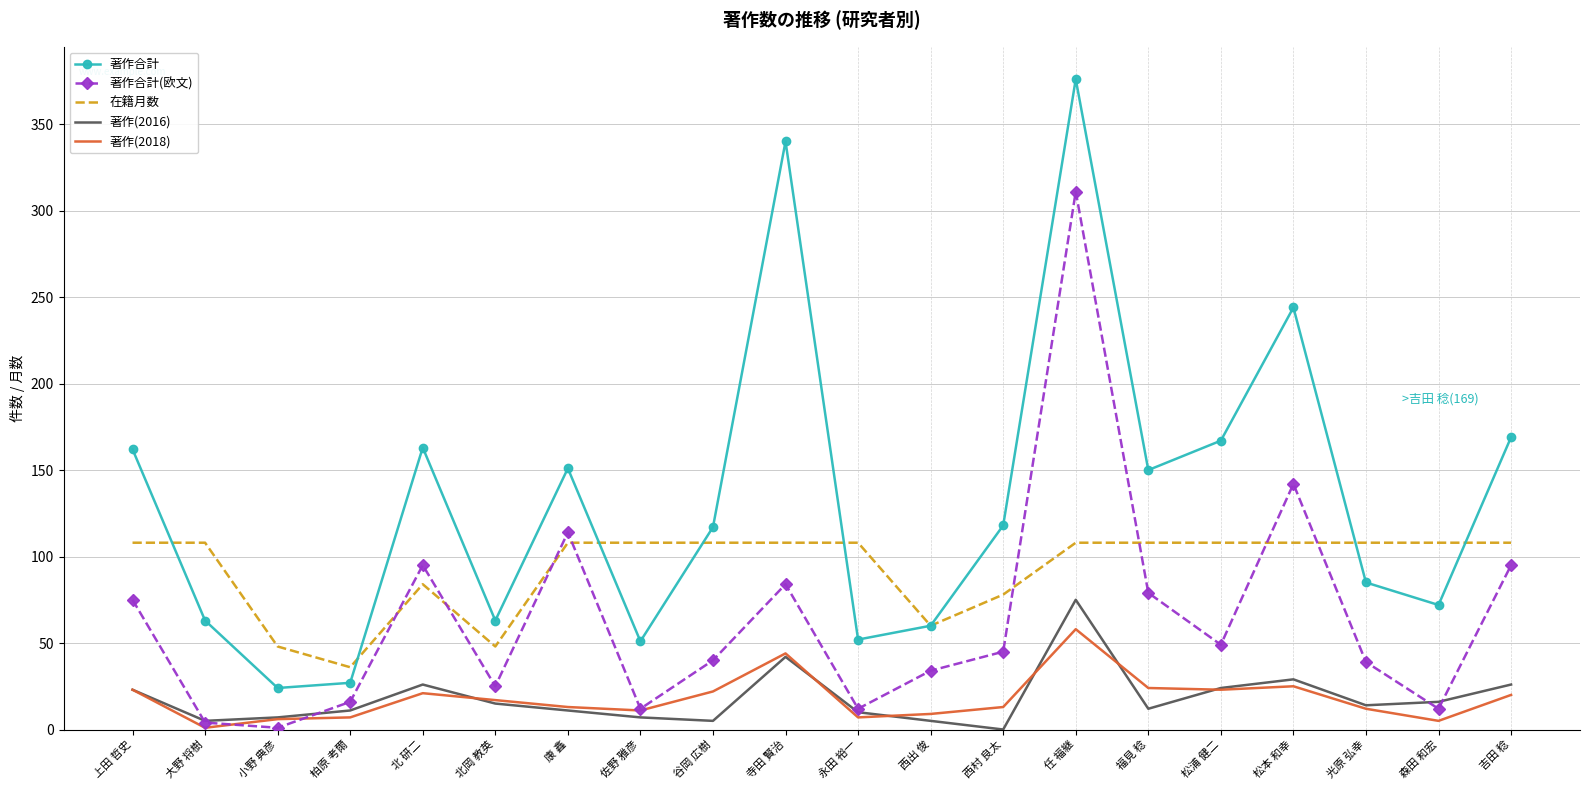

True or false: 著作合計 and 在籍月数 intersect in this chart.

True